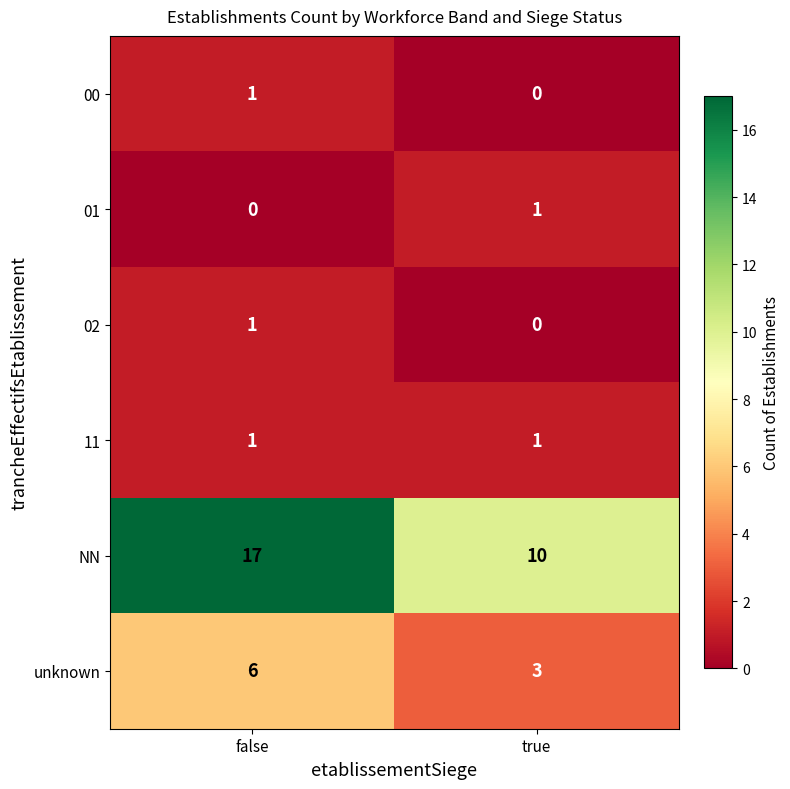

At how many categories does at least one series exceed 16?

1